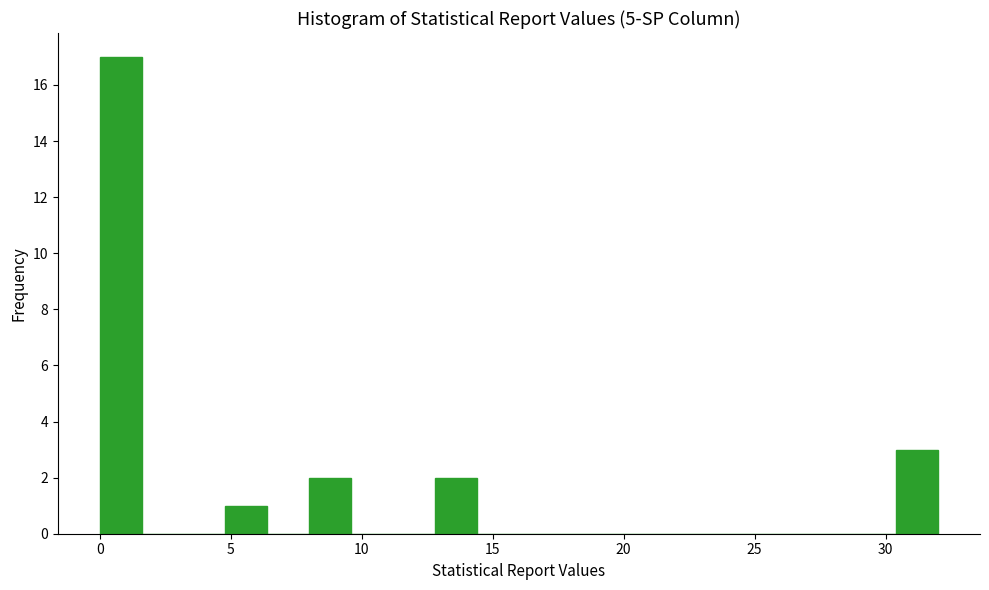

Read against the x-axis, roughly where is the centre of the tallest bar?

1.0